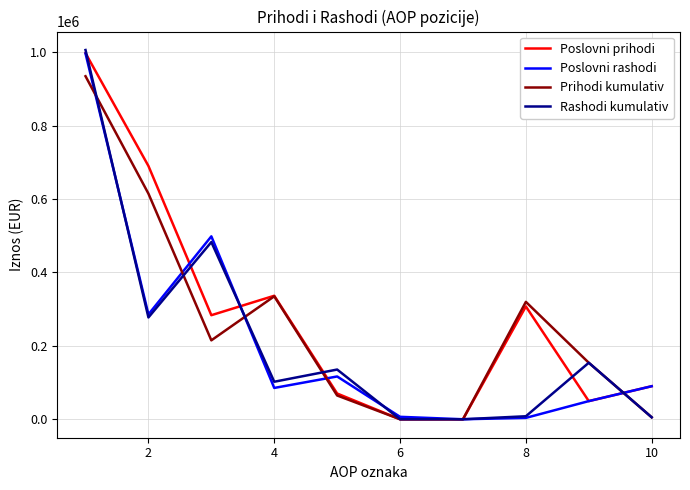

What is the greatest value displayed?

1005870